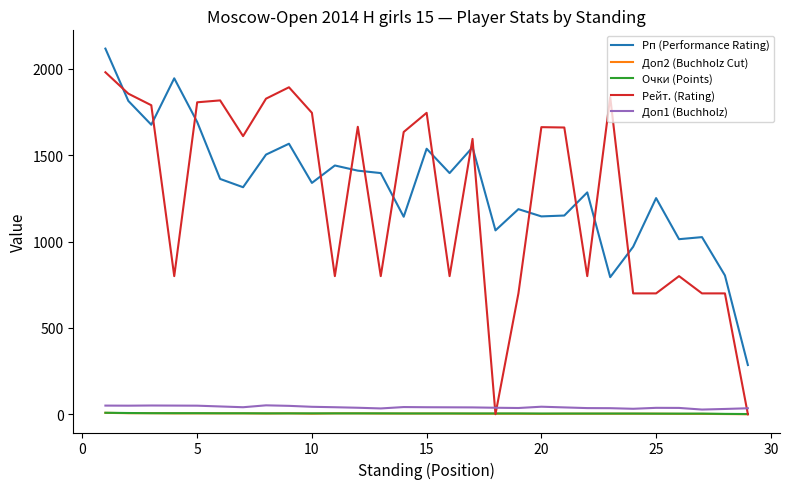

True or false: Очки (Points) and Доп1 (Buchholz) cross at least once.

False